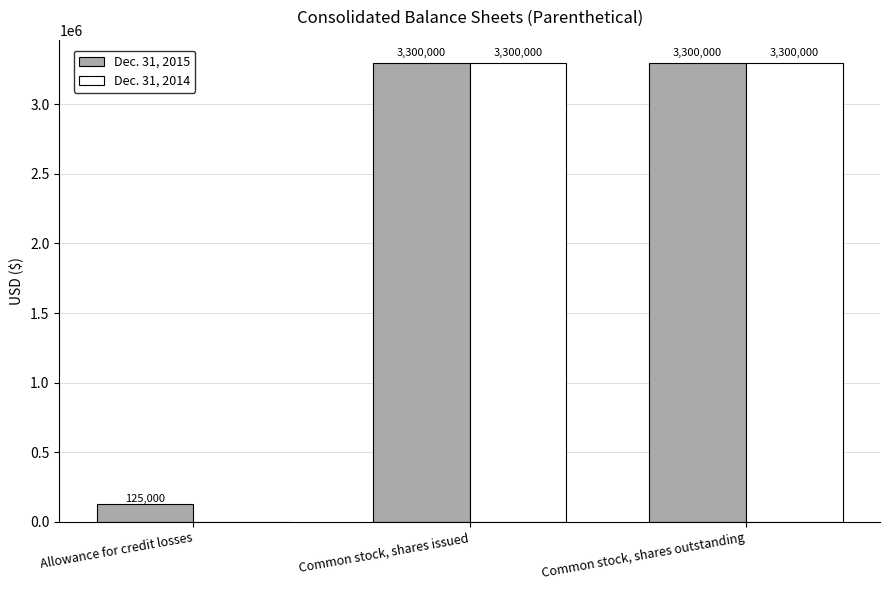

What are all the series names shown in the legend?

Dec. 31, 2015, Dec. 31, 2014